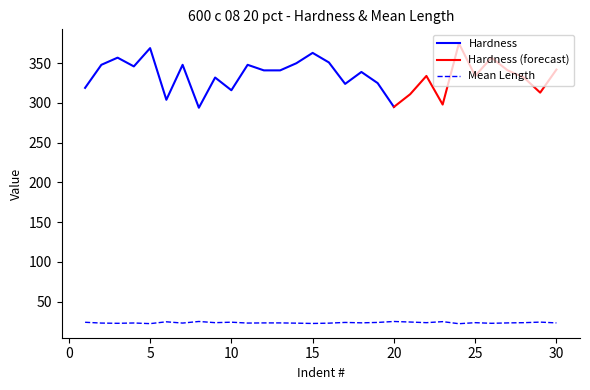

The value of Mean Length at 25 is 23.6. True or false?

True